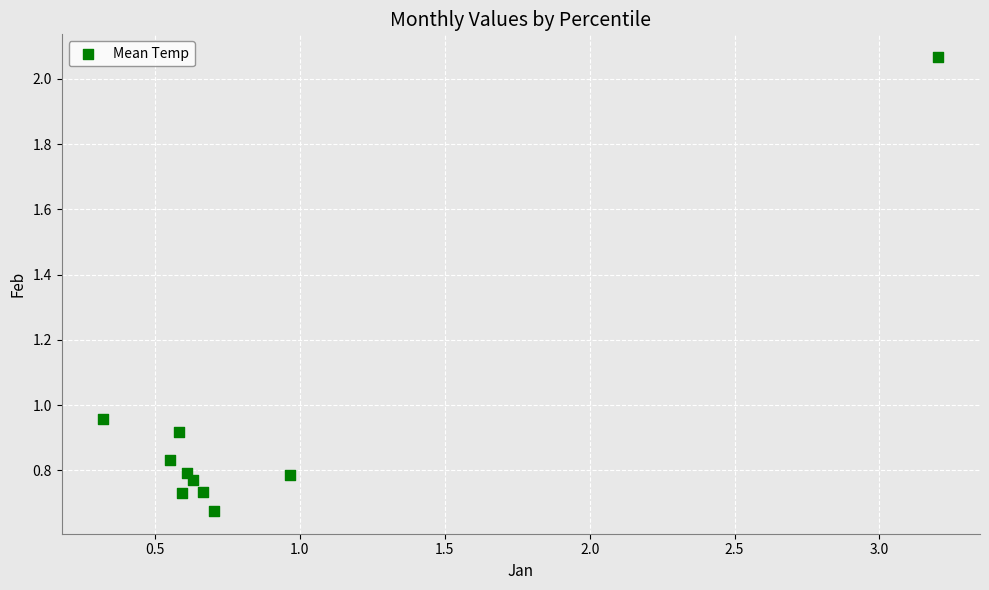

What is the range of Y values (max minus min)?

1.4